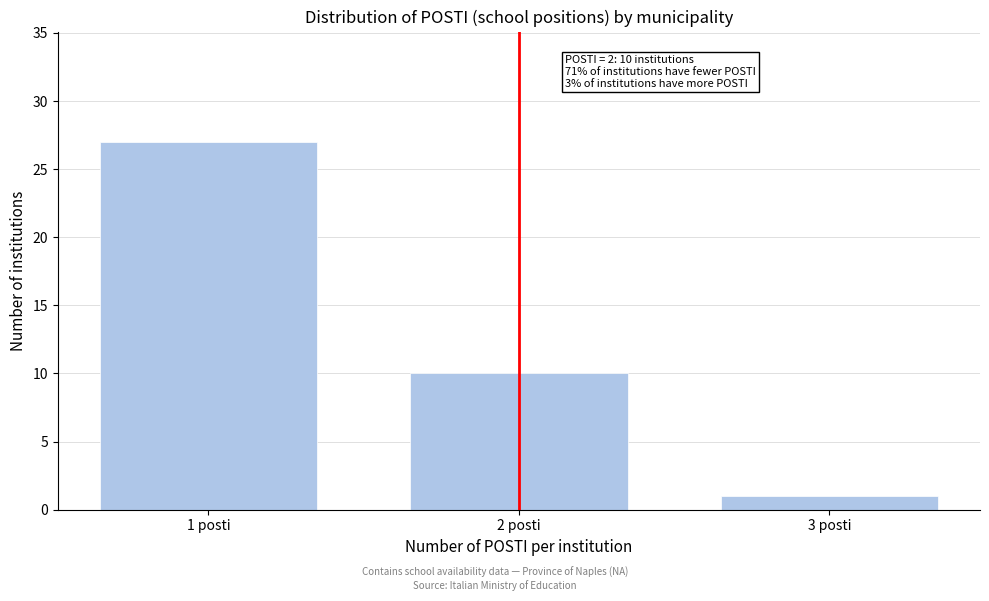

Reading left to right, what are all the values shown in this chart?

27	10	1